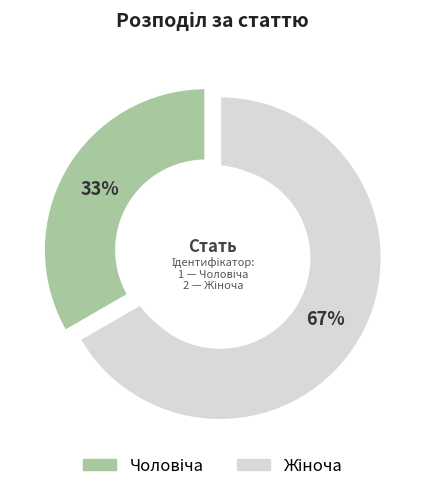

How many segments does this pie chart have?

2